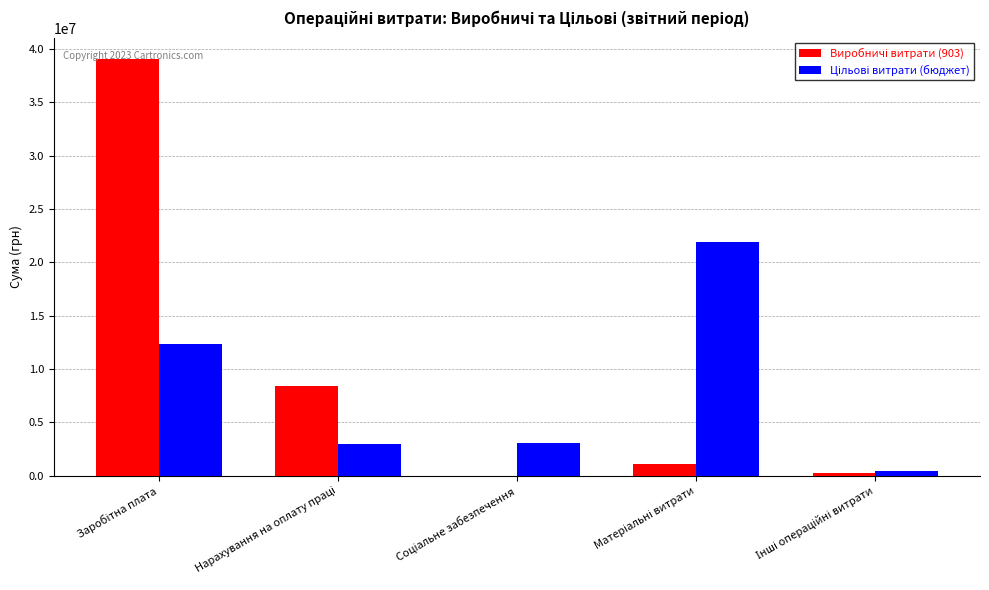

What is the greatest value displayed?

39079767